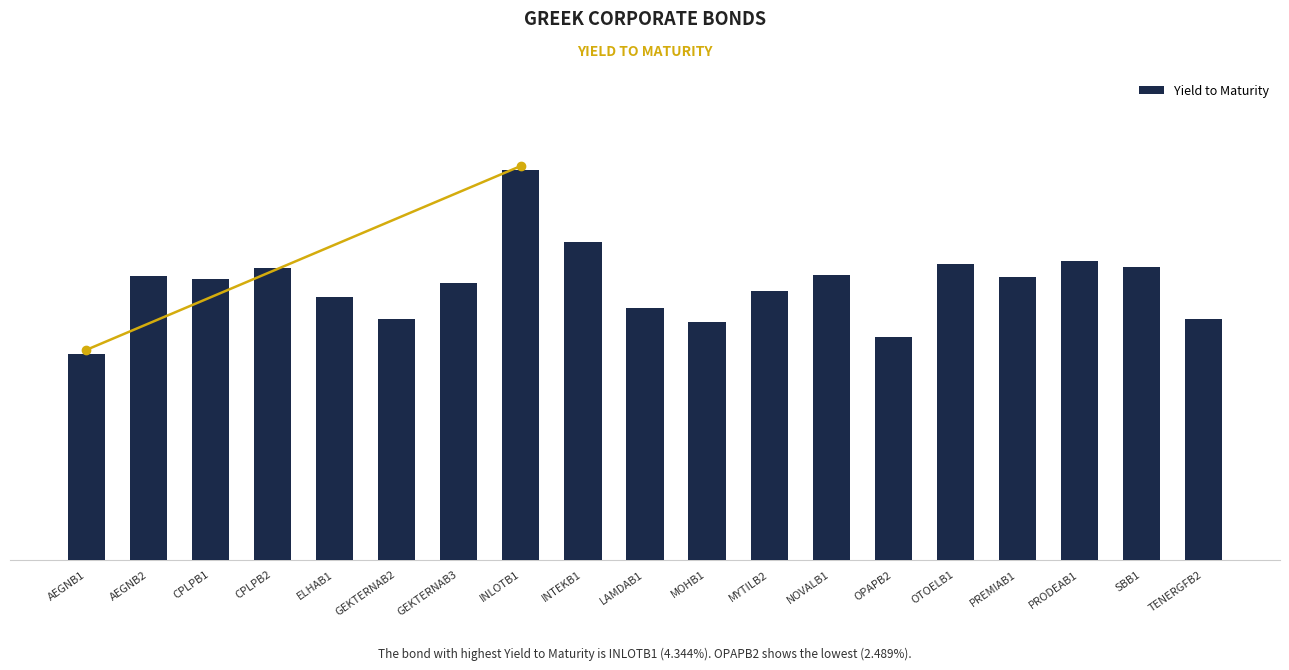

Reading left to right, what are all the values shown in this chart?

AEGNB1=2.3	AEGNB2=3.2	CPLPB1=3.1	CPLPB2=3.3	ELHAB1=2.9	GEKTERNAB2=2.7	GEKTERNAB3=3.1	INLOTB1=4.3	INTEKB1=3.5	LAMDAB1=2.8	MOHB1=2.7	MYTILB2=3.0	NOVALB1=3.2	OPAPB2=2.5	OTOELB1=3.3	PREMIAB1=3.2	PRODEAB1=3.3	SBB1=3.3	TENERGFB2=2.7